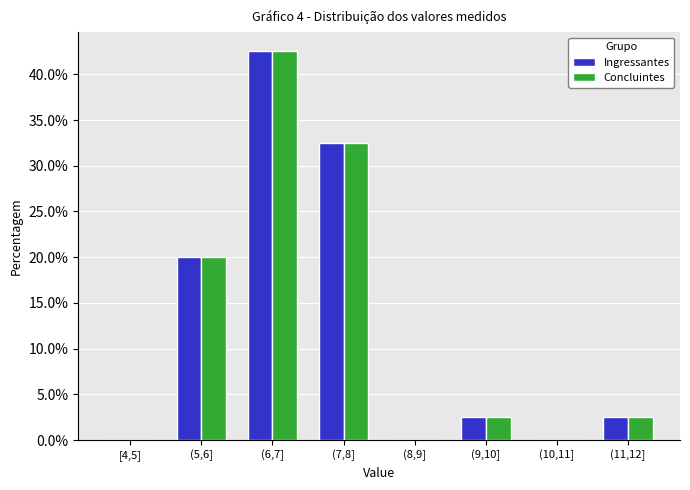

Reading right to left, extract all data points from this chart.

Ingressantes: (11,12]=2.5	(10,11]=0.0	(9,10]=2.5	(8,9]=0.0	(7,8]=32.5	(6,7]=42.5	(5,6]=20.0	[4,5]=0.0
Concluintes: (11,12]=2.5	(10,11]=0.0	(9,10]=2.5	(8,9]=0.0	(7,8]=32.5	(6,7]=42.5	(5,6]=20.0	[4,5]=0.0